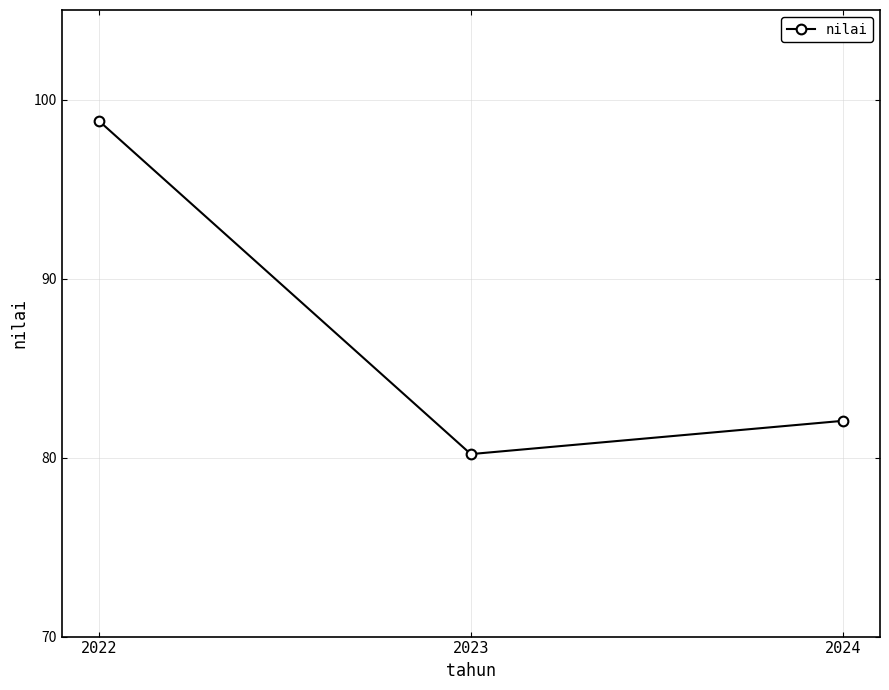

Approximately how many times larger is the value at 2024 compared to 2023?

1.0